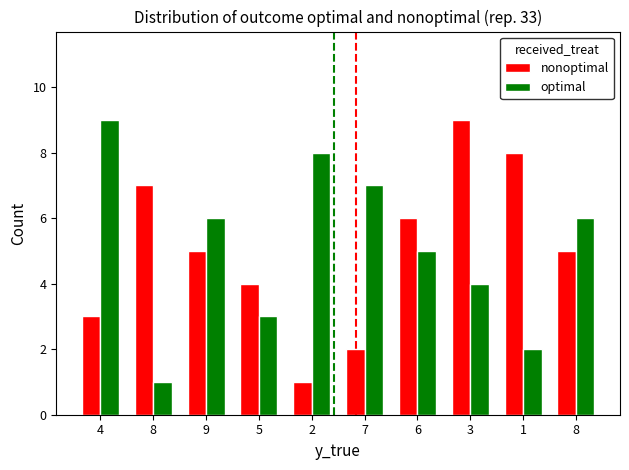

Rank the series at 5 from lowest to highest value.

optimal, nonoptimal